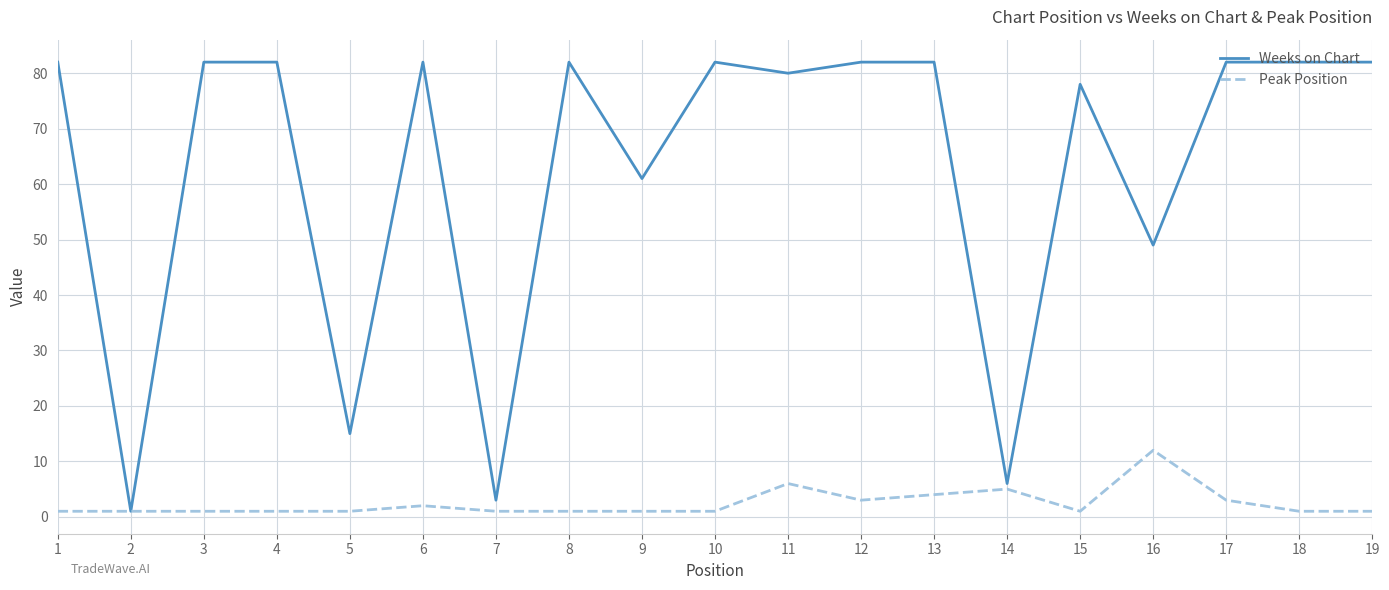

Rank the series at 10 from lowest to highest value.

Peak Position, Weeks on Chart